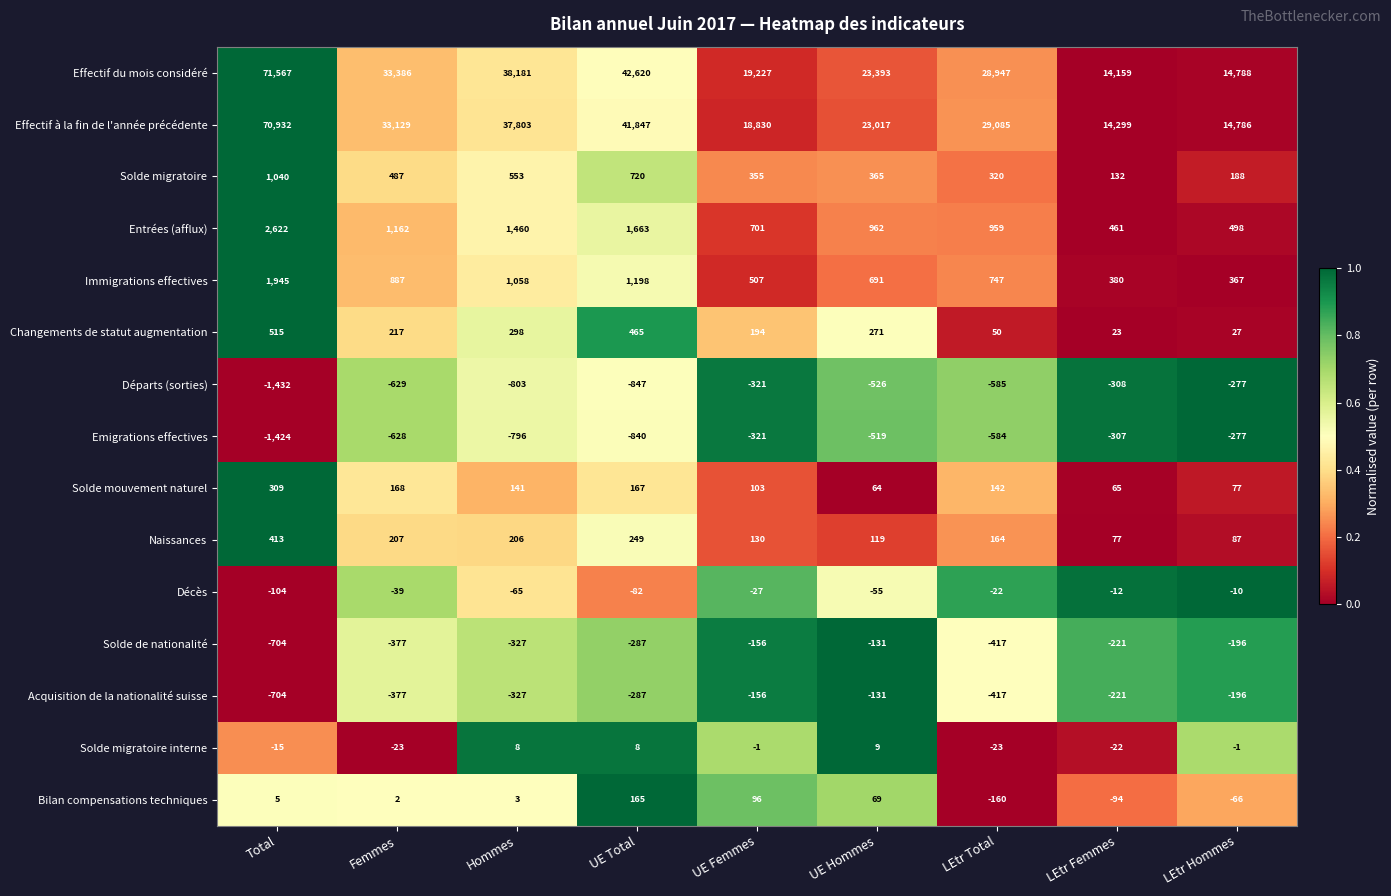

The value of Solde mouvement naturel at UE Femmes is 103. True or false?

True